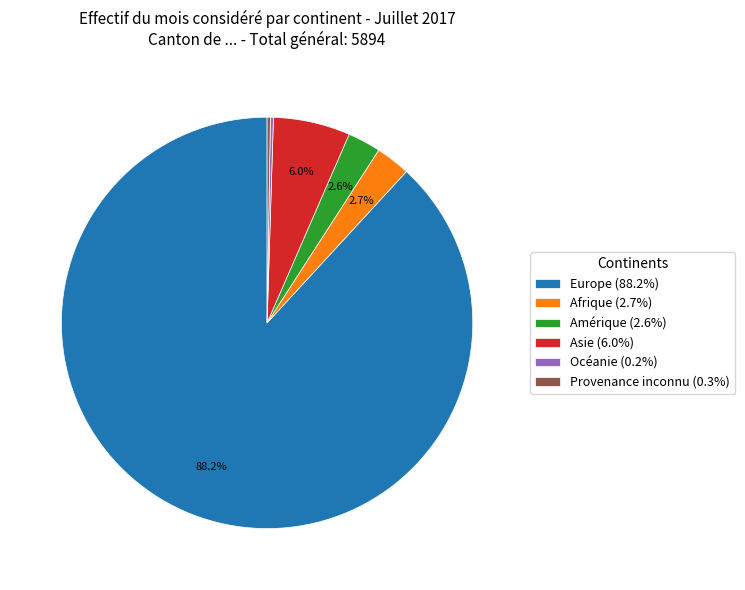

What portion of the pie excludes Europe?

11.8%